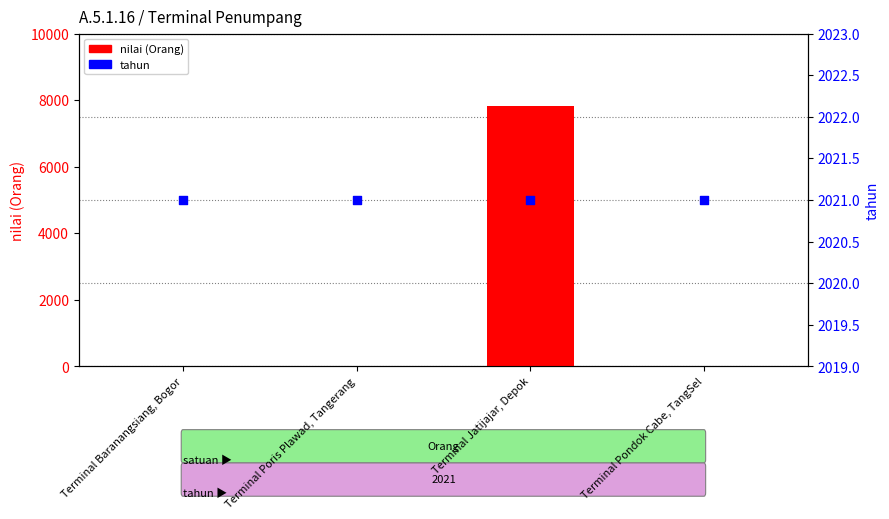

Which series reaches the maximum Y coordinate?

nilai (Orang)